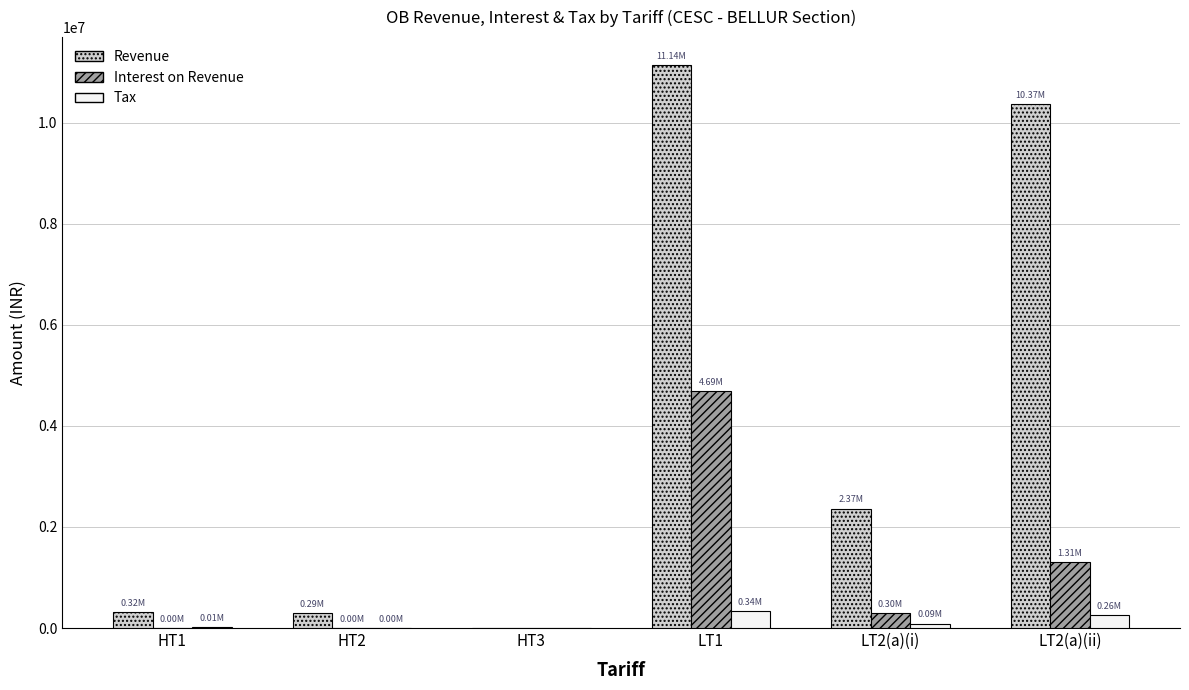

What is the maximum value for Revenue?

11139374.0